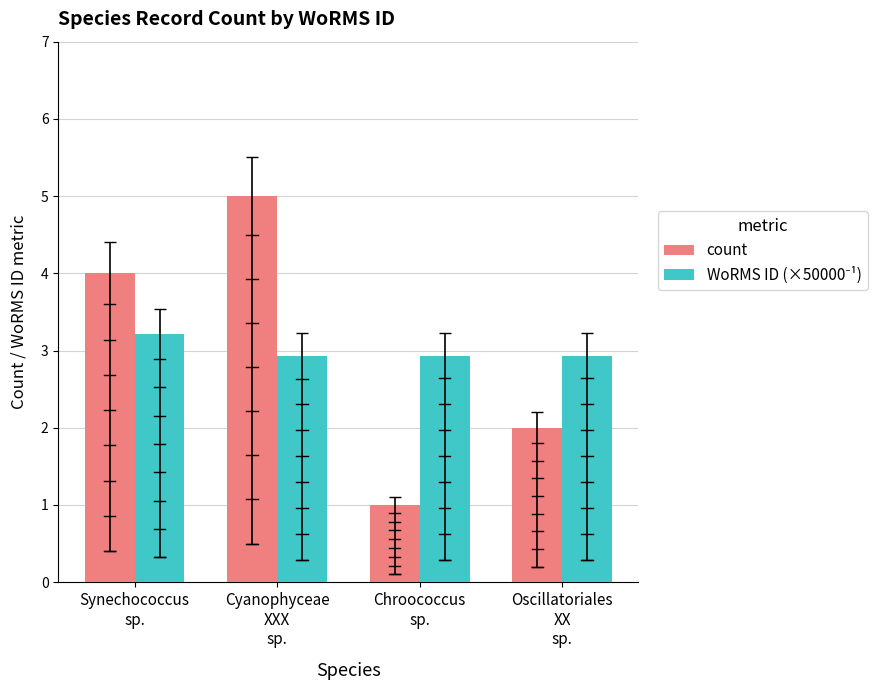

What is the smallest value displayed?

1.0